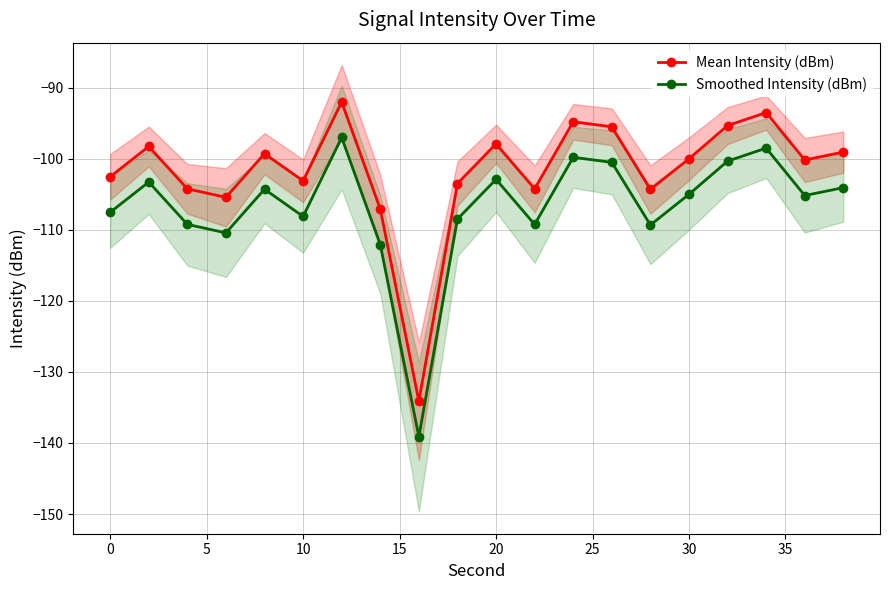

List the series in order of their peak value, lowest first.

Smoothed Intensity (dBm), Mean Intensity (dBm)